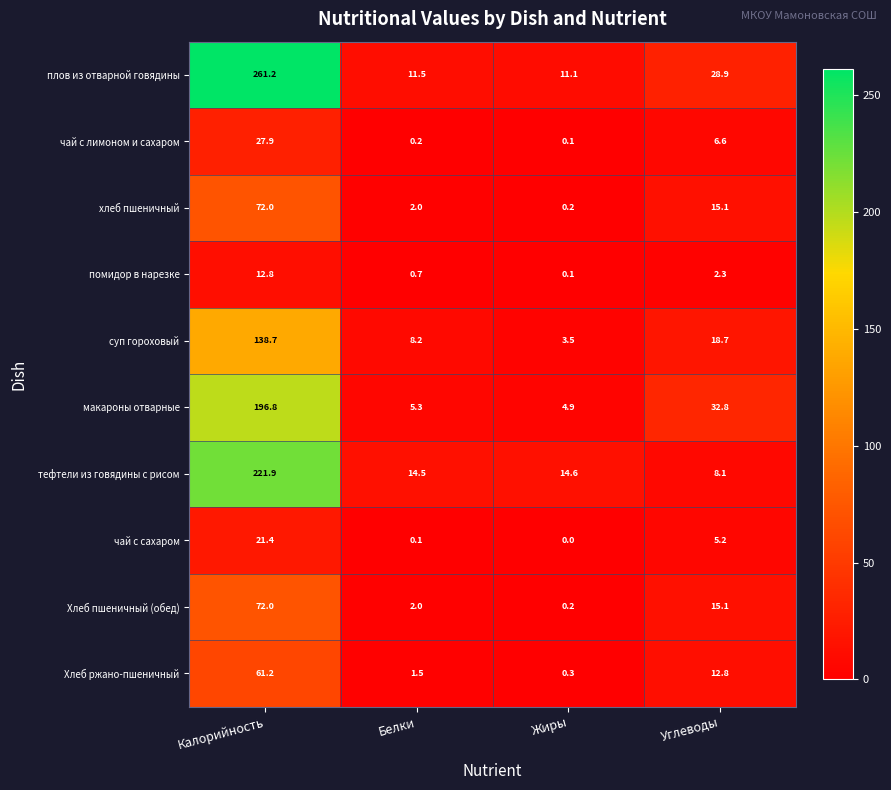

True or false: чай с сахаром has a value of 8.3 at Углеводы.

False